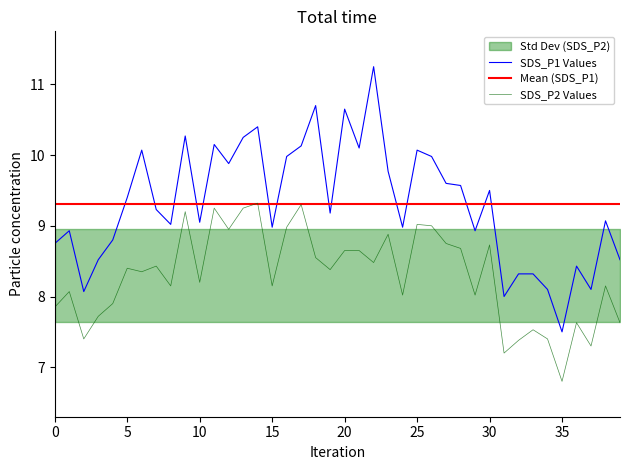

How many values in the SDS_P1 series are below 9?

16